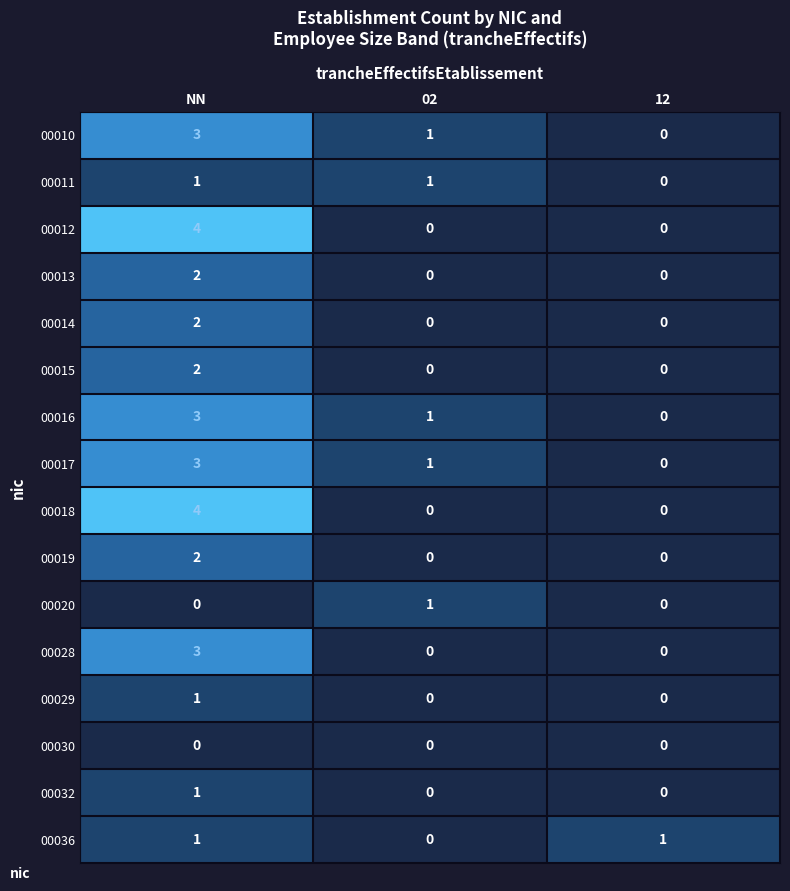

At how many categories does at least one series exceed 2?

1